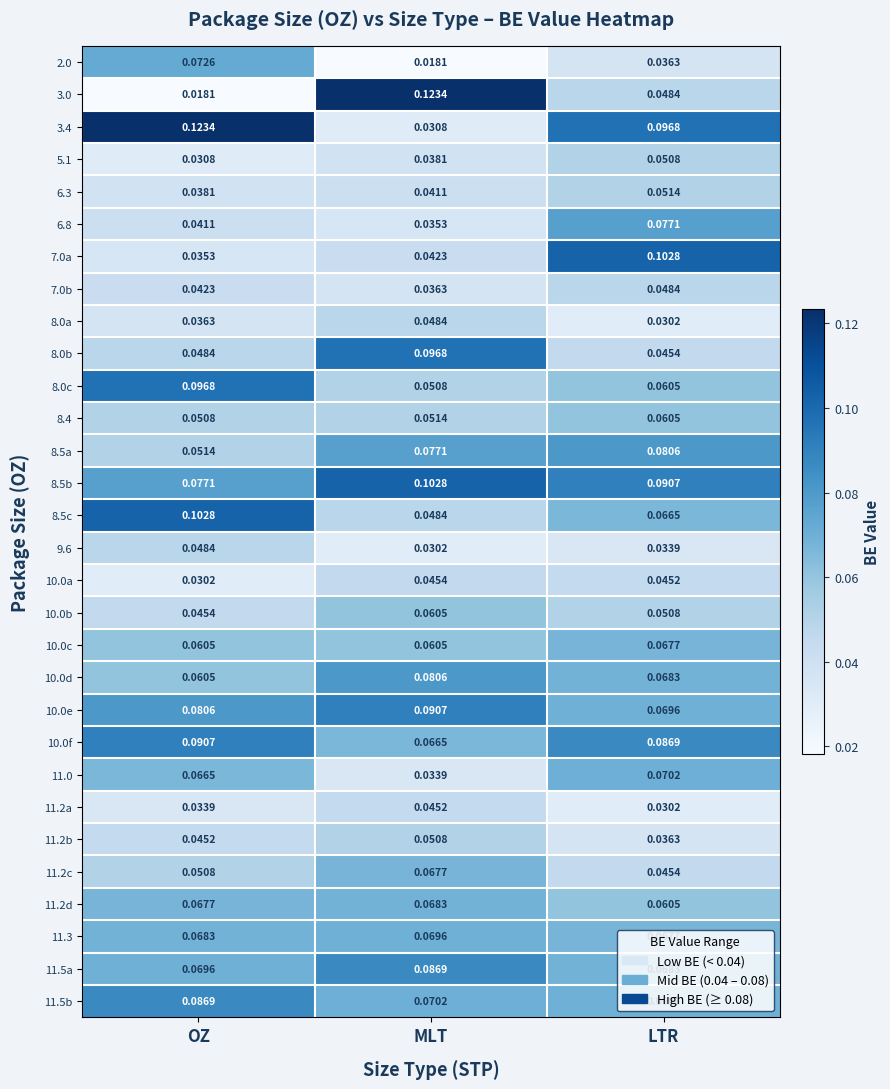

List the labels in order of 2.0 value, smallest first.

MLT, LTR, OZ